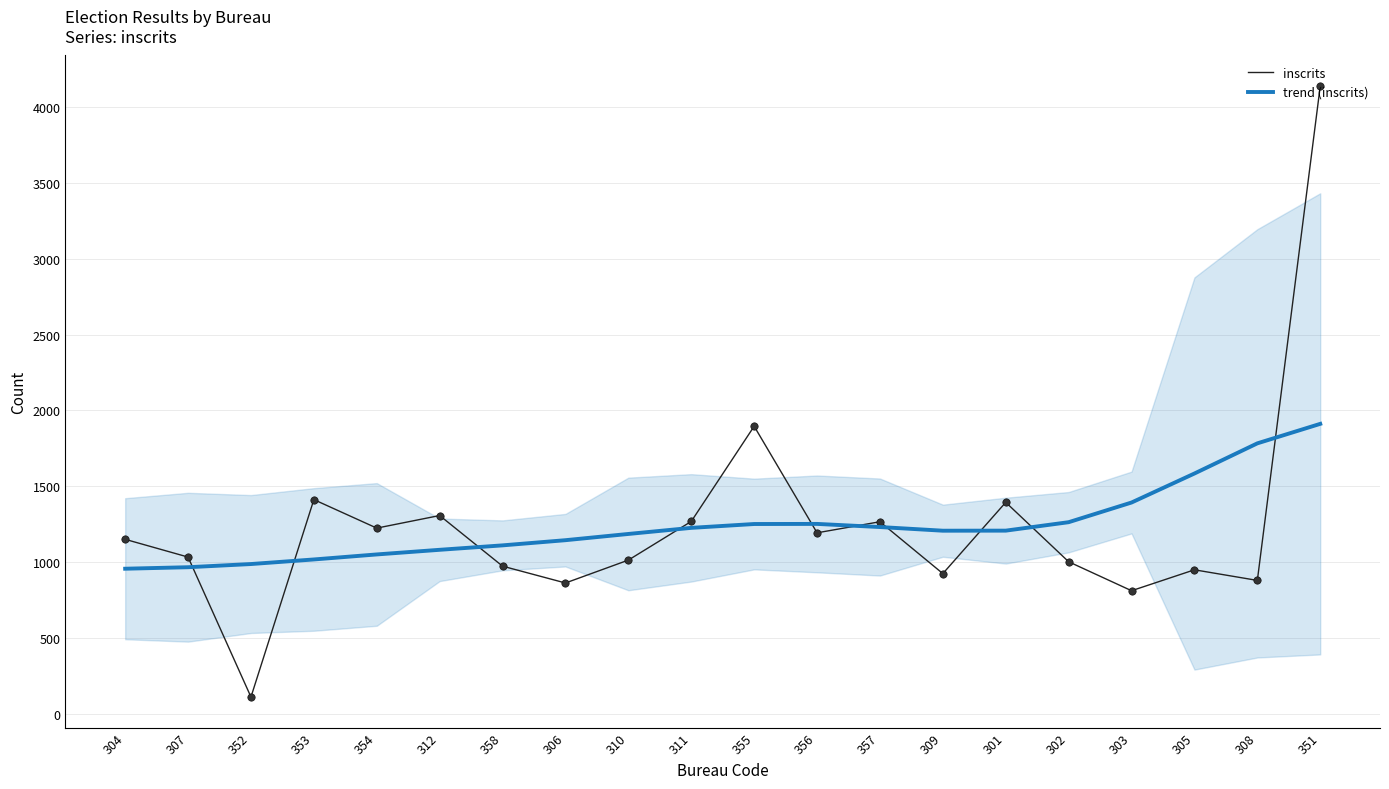

Which series contains the lowest Y value?

inscrits